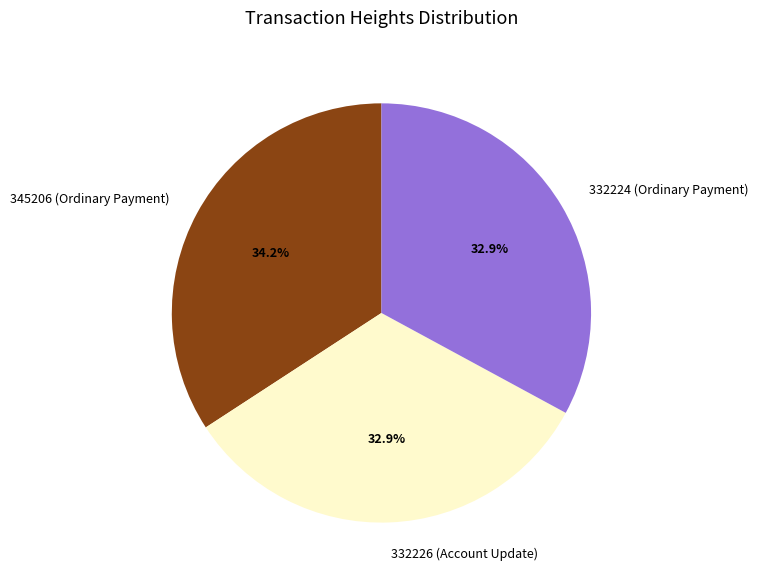

Which category has the biggest portion of the pie?

345206 (Ordinary Payment)